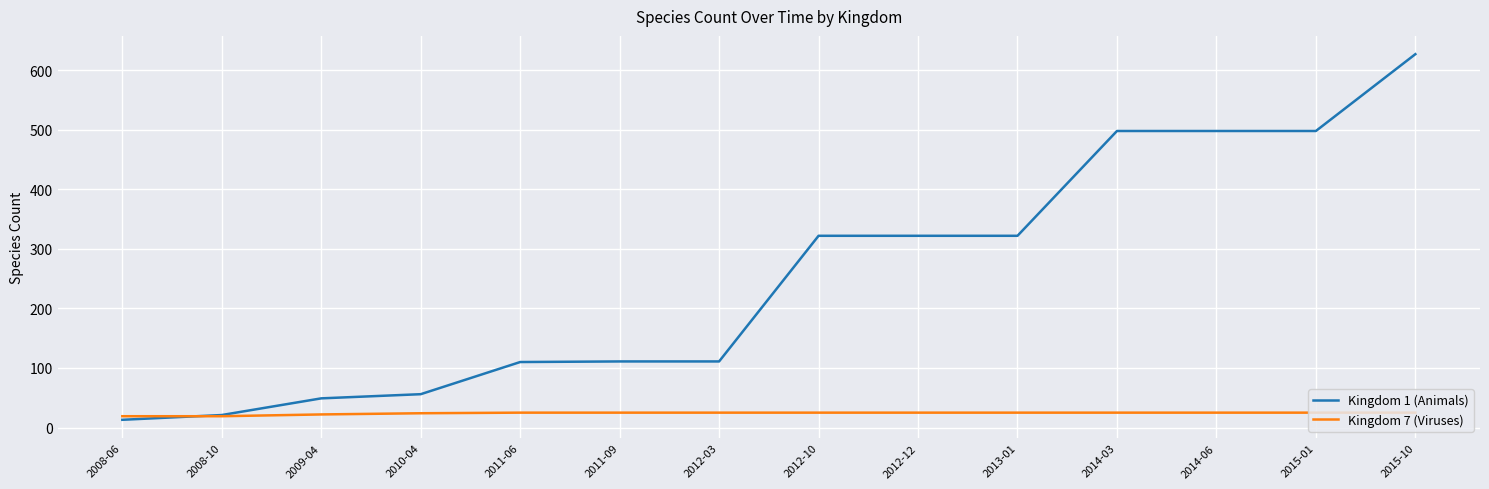

What is the difference between the maximum and minimum values in the Kingdom 1 (Animals) series?

614